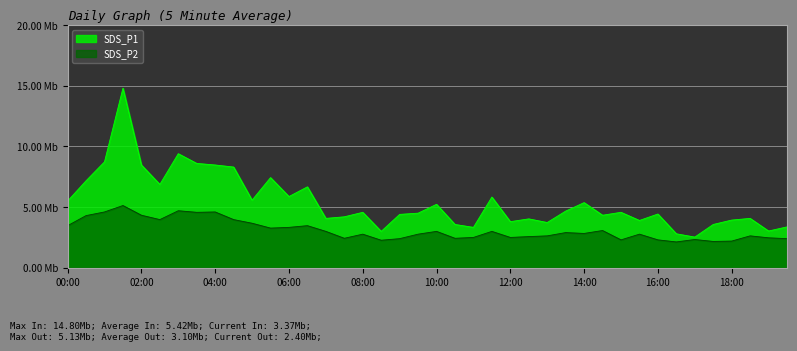

What is the maximum value for SDS_P1?

14.8